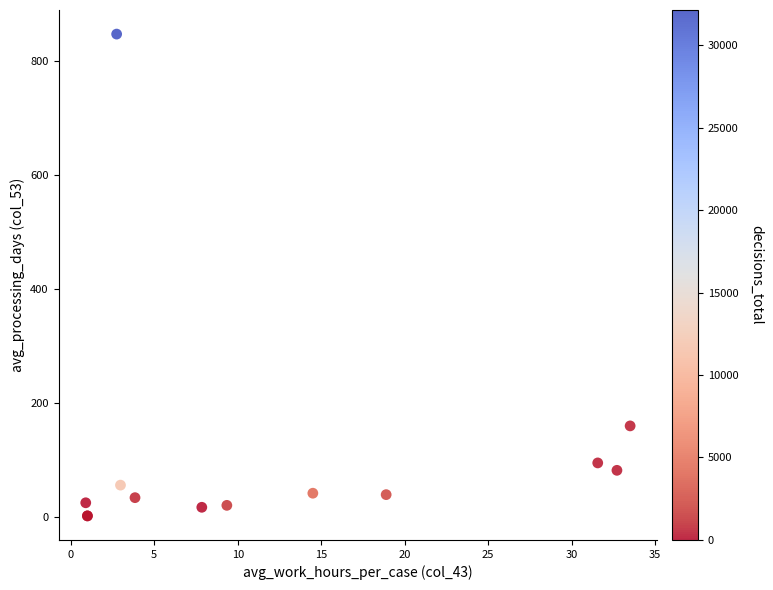

What Y value in the scatter plot is closest to 425?

160.0